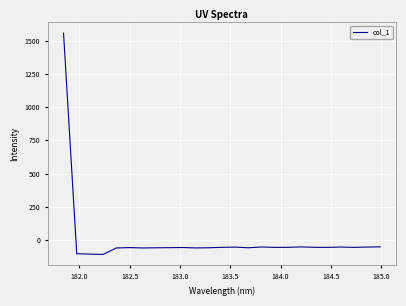

What is the greatest value displayed?

1555.7